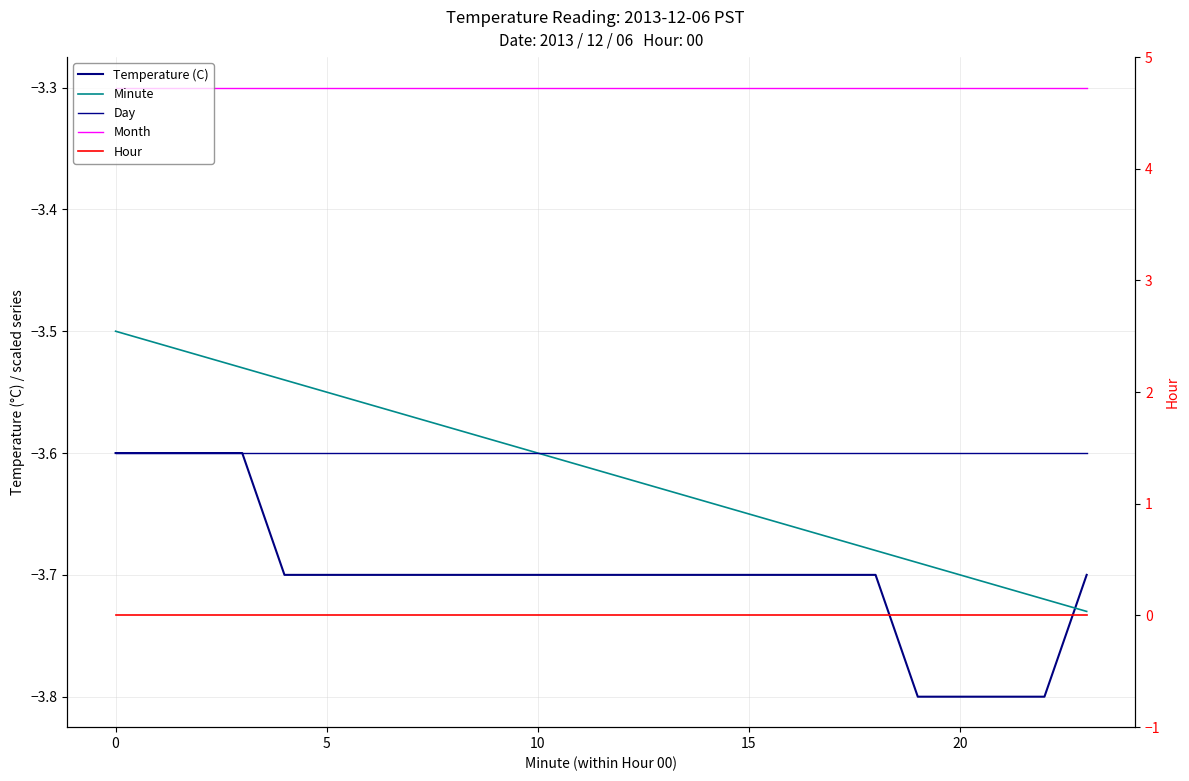

The value of Temperature (C) at 0 is -3.6. True or false?

True